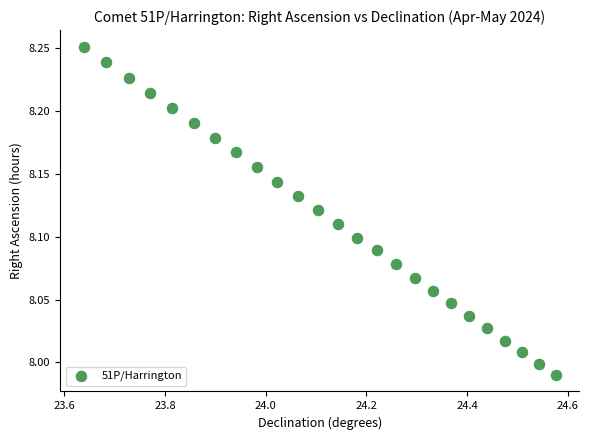

What is the range of X values (max minus min)?

0.9